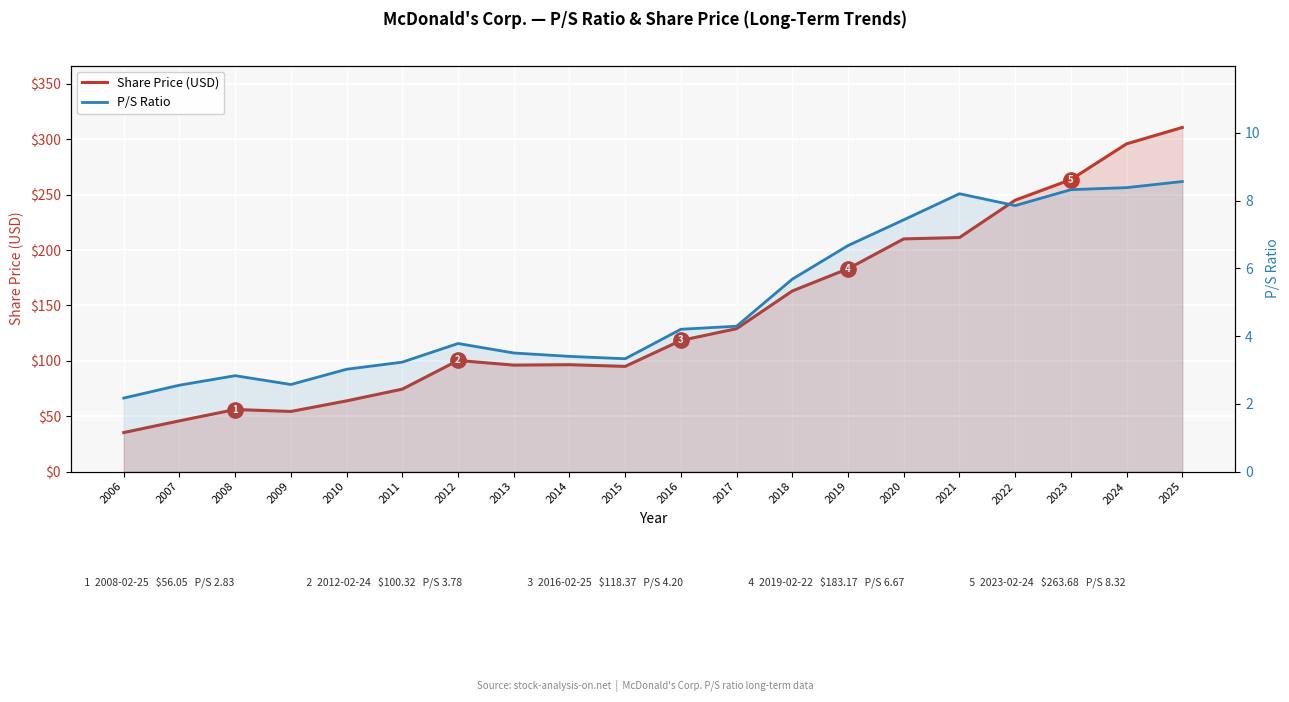

Which series has the largest total across all categories?

Share Price (USD)